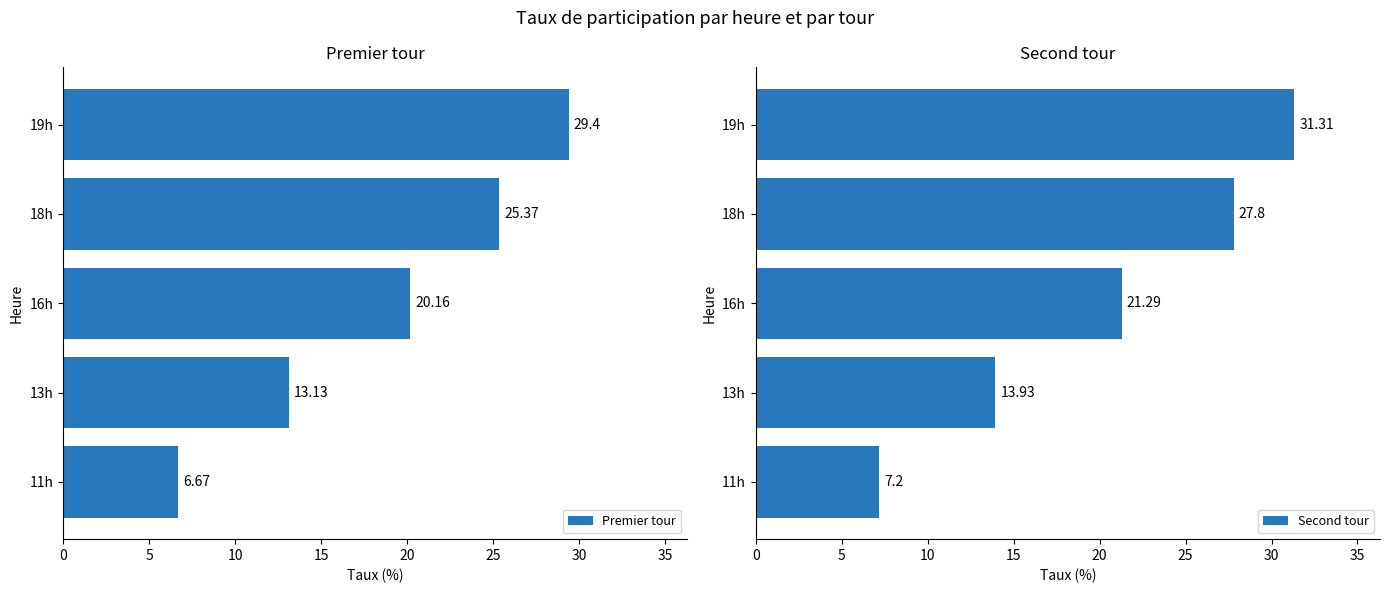

What is the approximate value of Second tour at 18h?

27.8